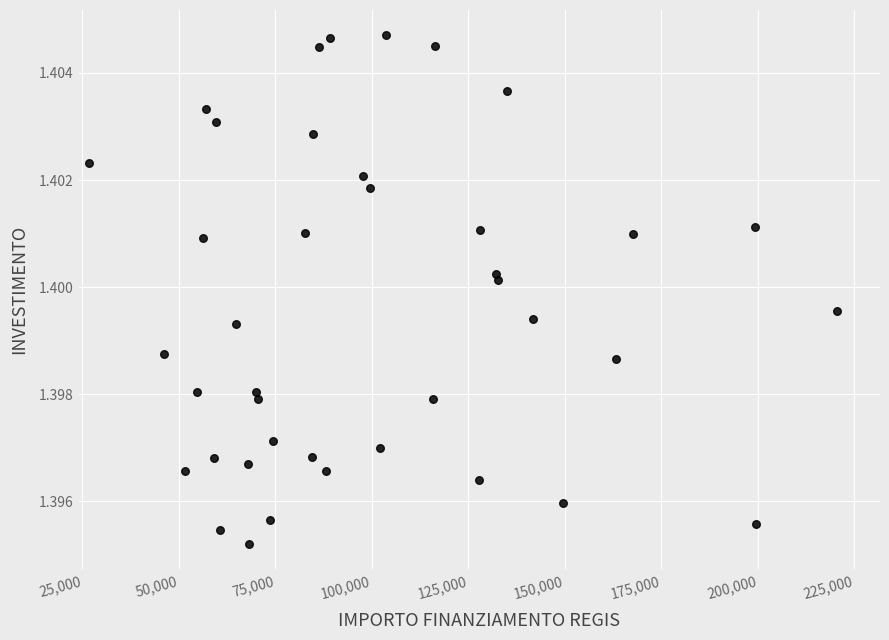

What is the range of X values (max minus min)?

193933.1